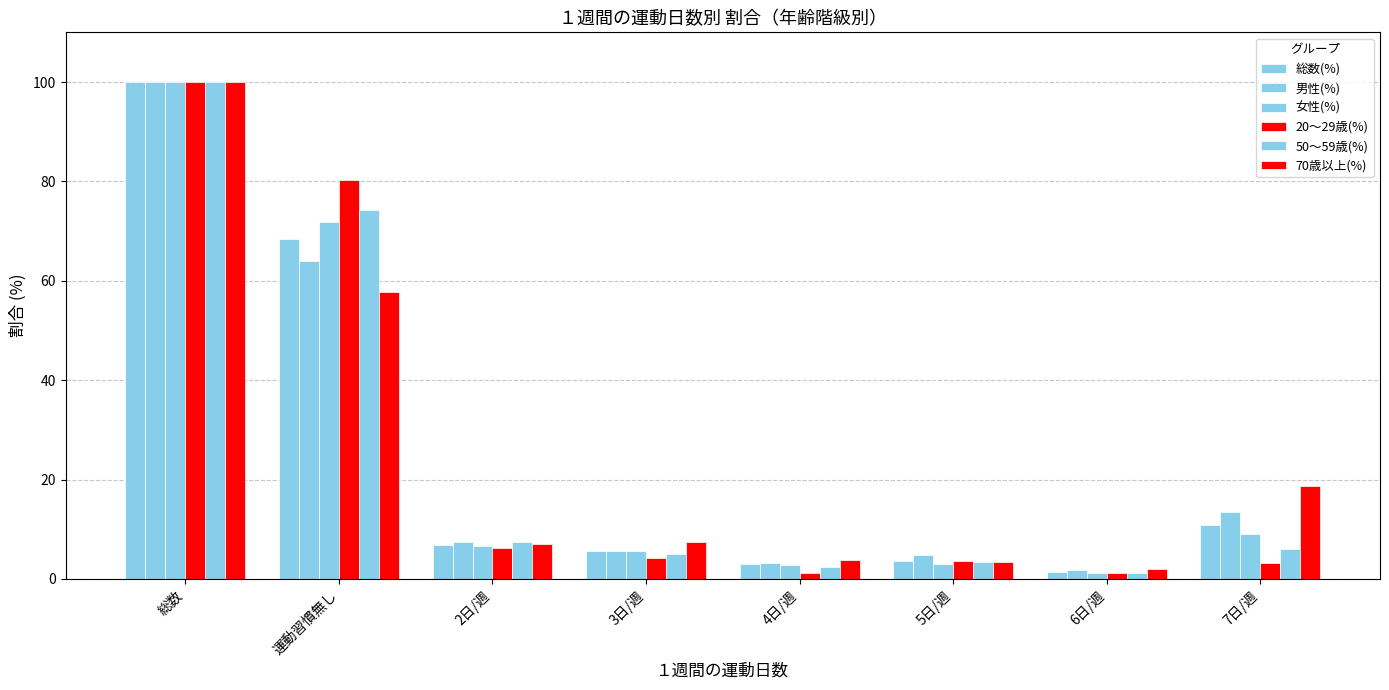

How many values in the 50～59歳(%) series are below 6?

4